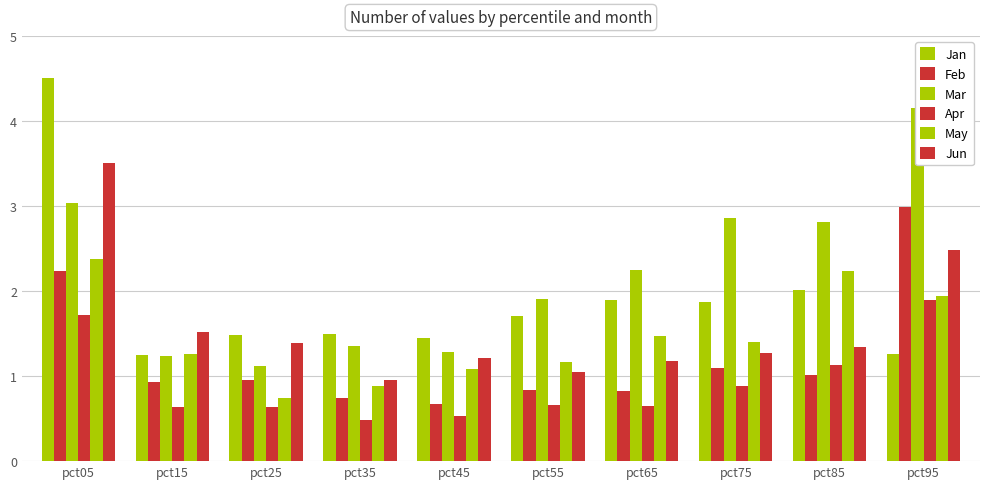

At which label is Feb closest to 1?

pct85